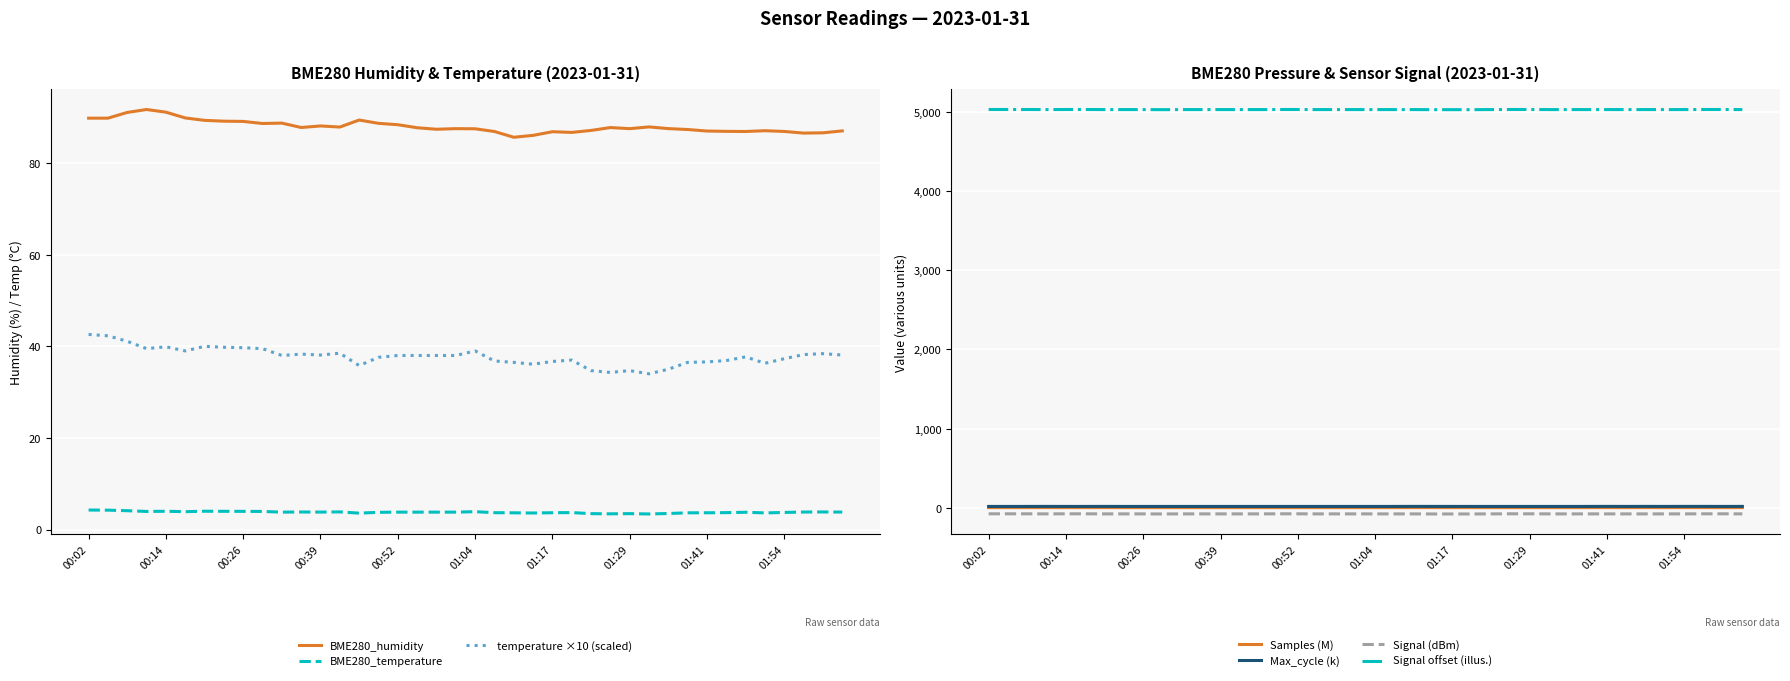

True or false: Signal offset (illus.) and Max_cycle (k) cross at least once.

False